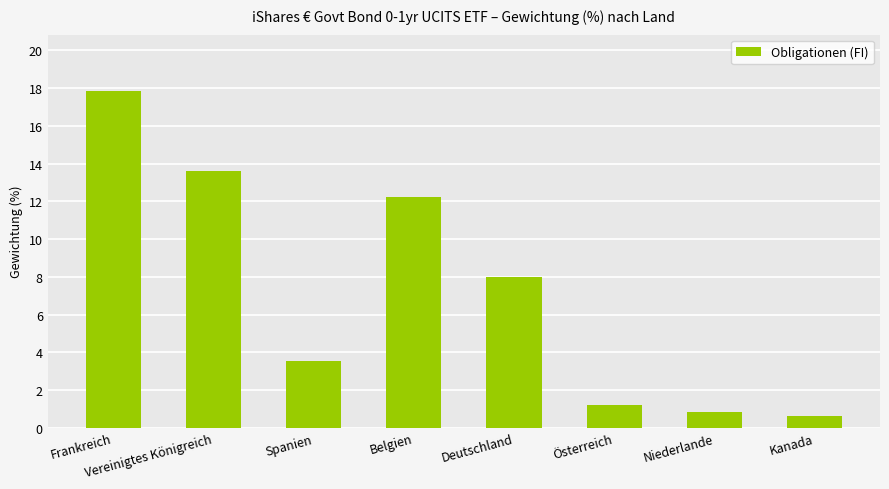

What is the difference between the maximum and minimum values?

17.2